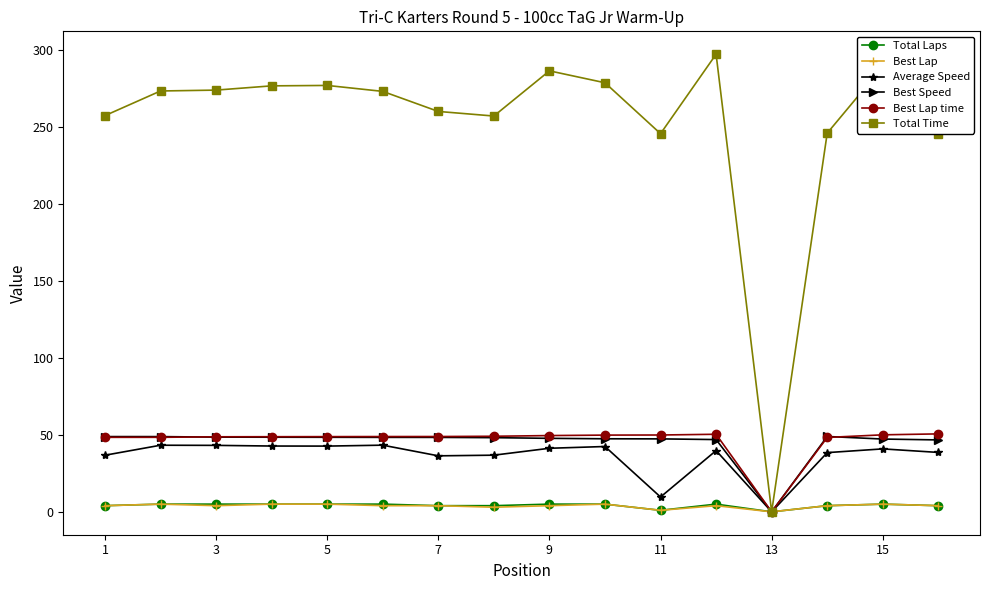

What is the greatest value displayed?

297.0